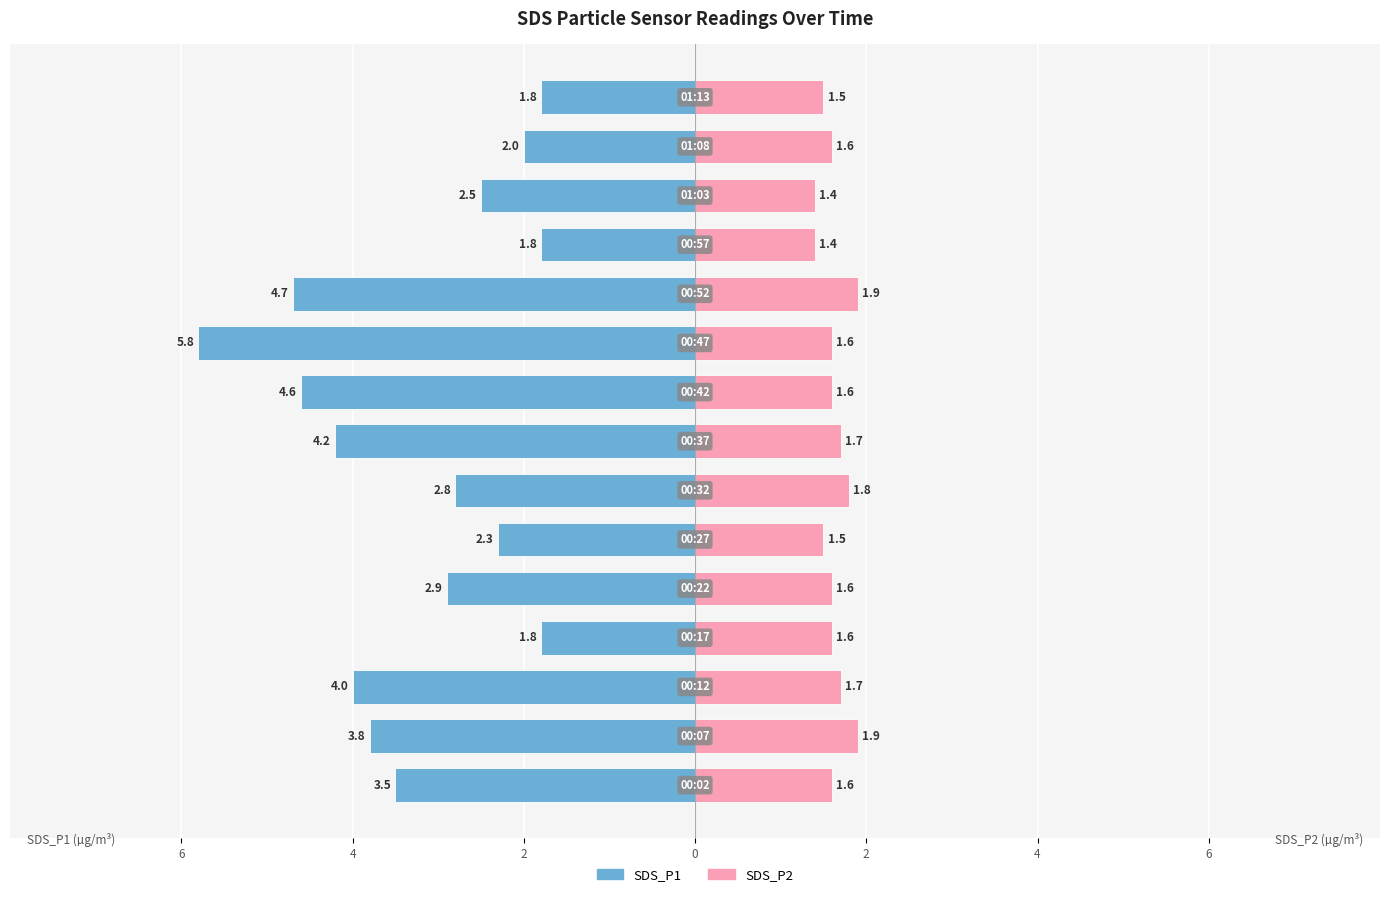

Is the value of SDS_P1 at 11 greater than the value of SDS_P2 at 10?

No